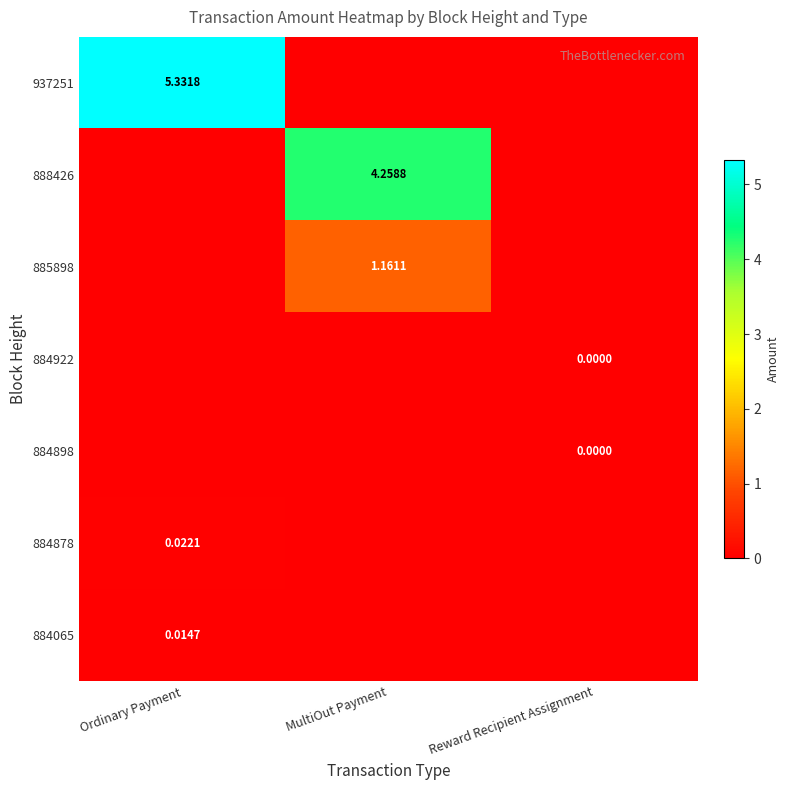

Which series has the largest range (max minus min)?

937251